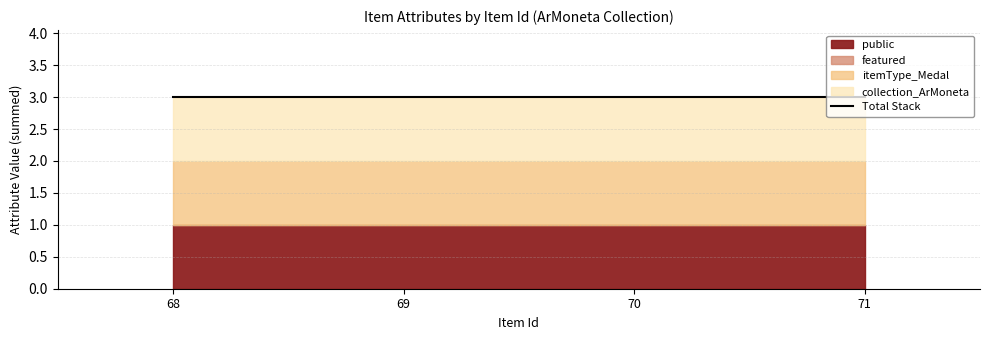

Reading left to right, extract all data points from this chart.

public: 68=1	69=1	70=1	71=1
featured: 68=0	69=0	70=0	71=0
itemType_Medal: 68=1	69=1	70=1	71=1
collection_ArMoneta: 68=1	69=1	70=1	71=1